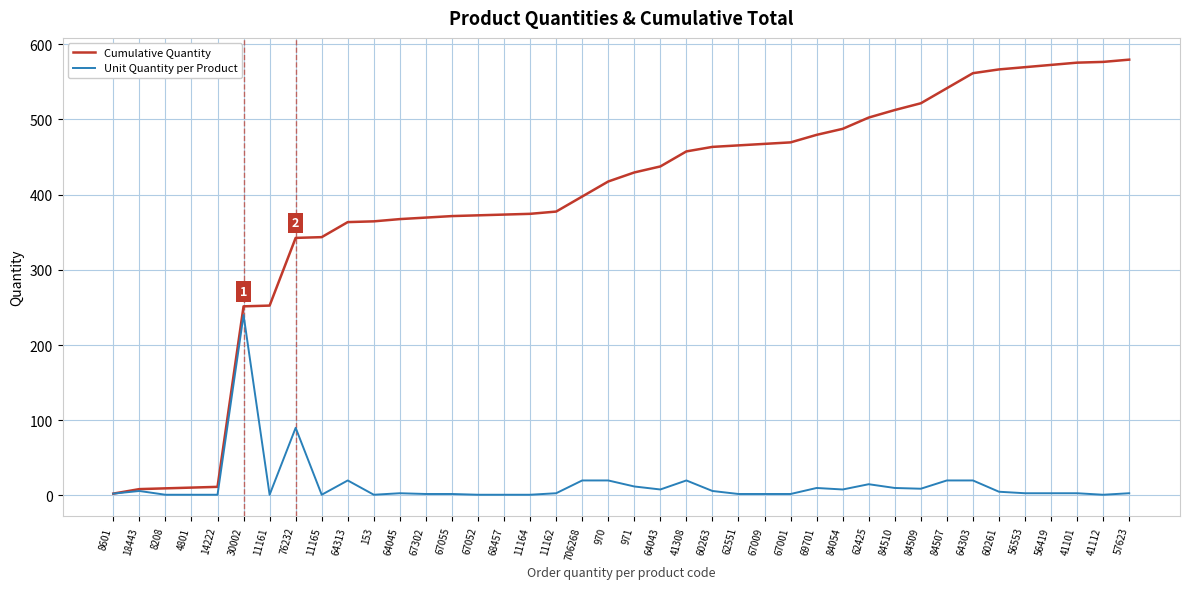

What is the minimum value shown in the chart?

1.0